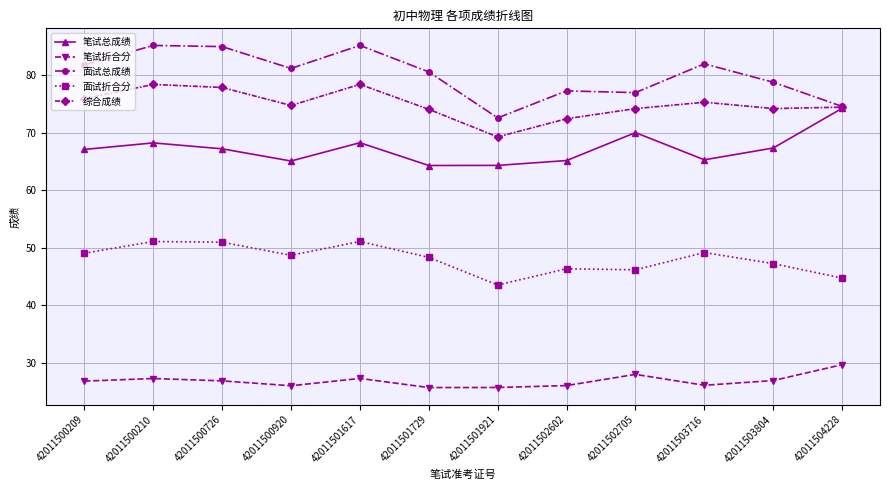

True or false: 综合成绩 has more than 0 points higher than both neighbors.

True